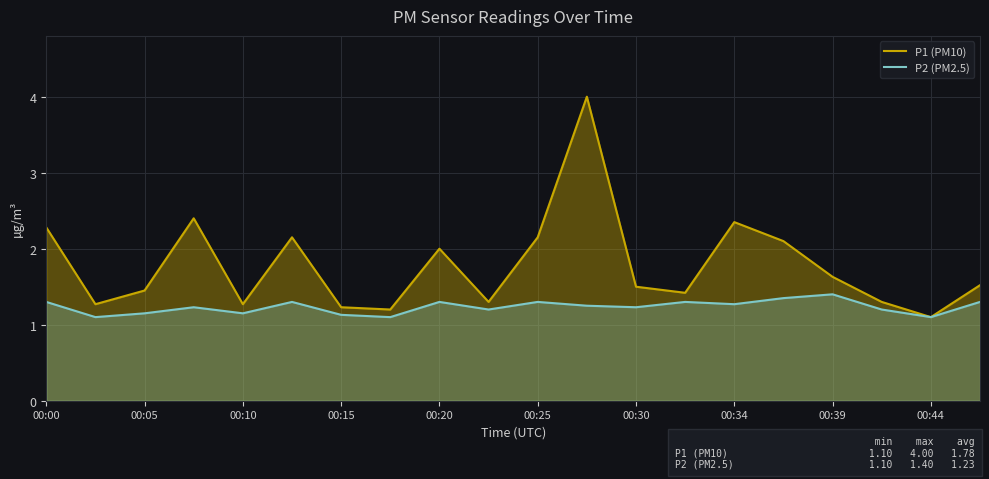

Rank the series at 00:30 from lowest to highest value.

P2 (PM2.5), P1 (PM10)